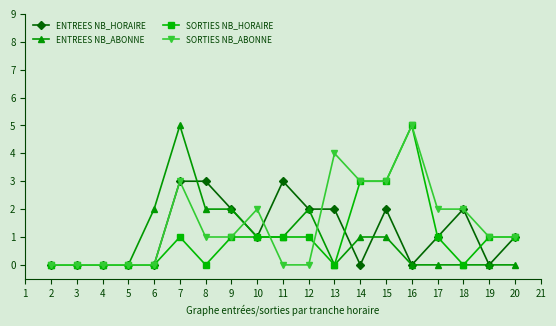

True or false: ENTREES NB_HORAIRE has more than 0 points higher than both neighbors.

True